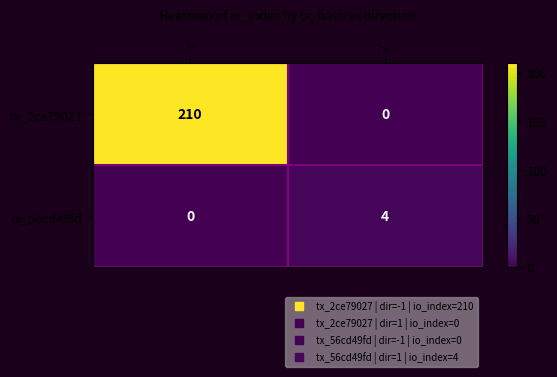

Which series has the largest range (max minus min)?

tx_2ce79027